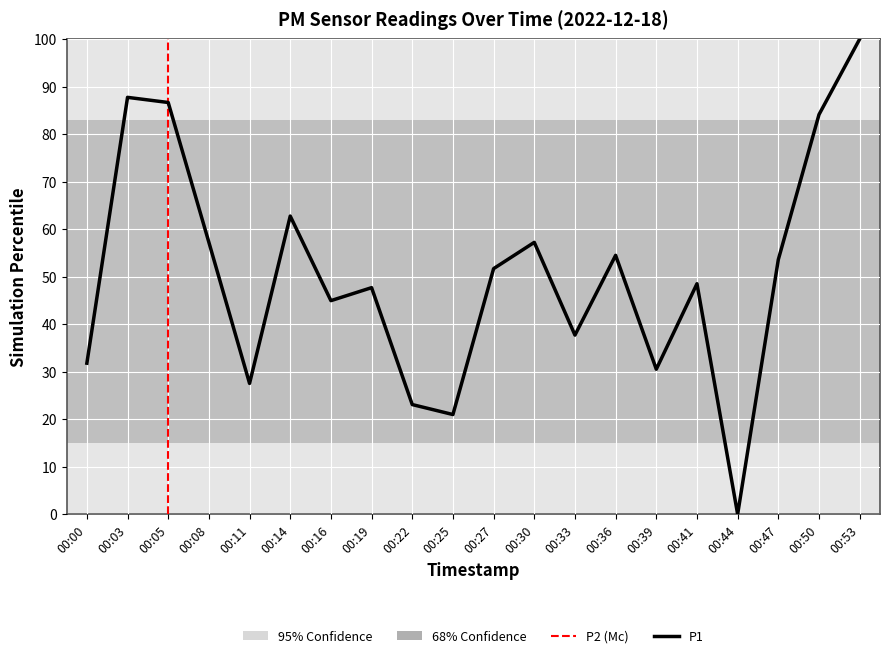

What is the difference between the maximum and minimum values?

100.0